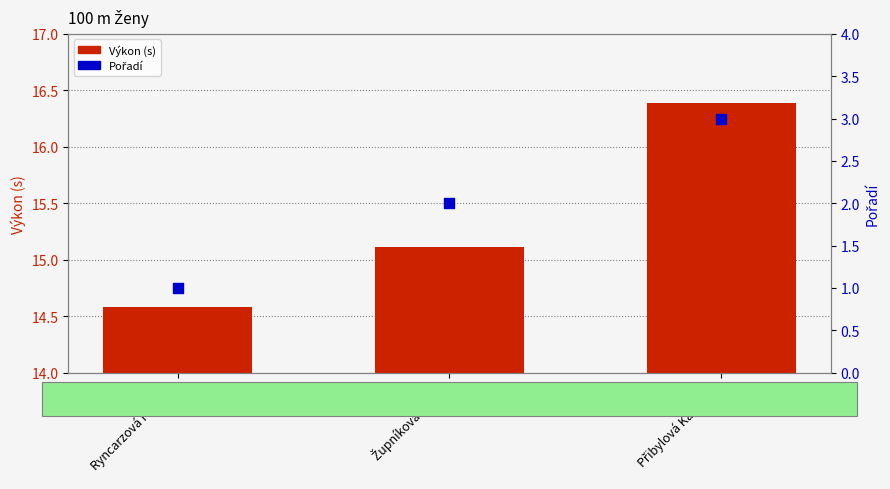

Which series has the largest Y range (max minus min)?

Pořadí